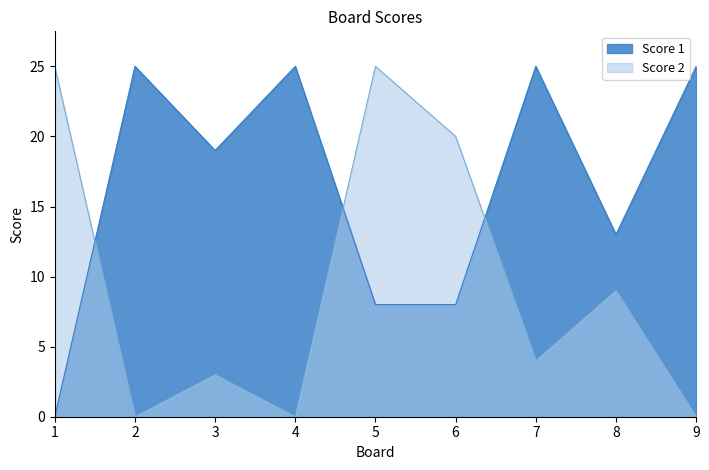

How many values in Score 2 are above zero?

6